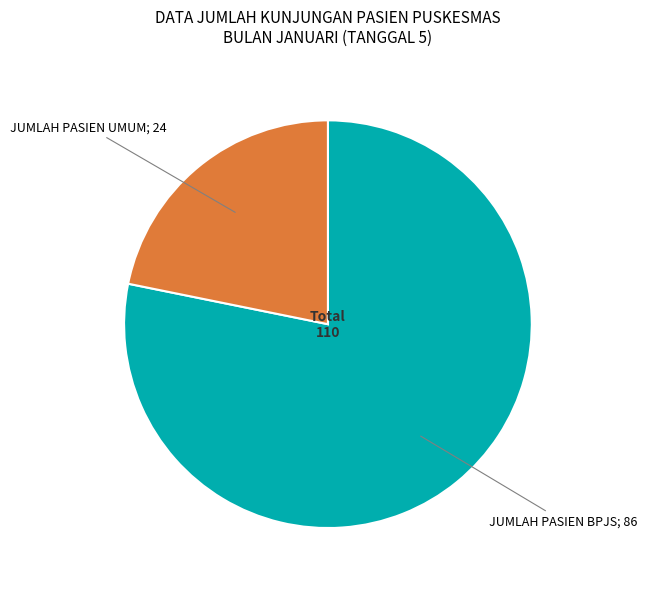

Is there a majority slice in this chart?

Yes